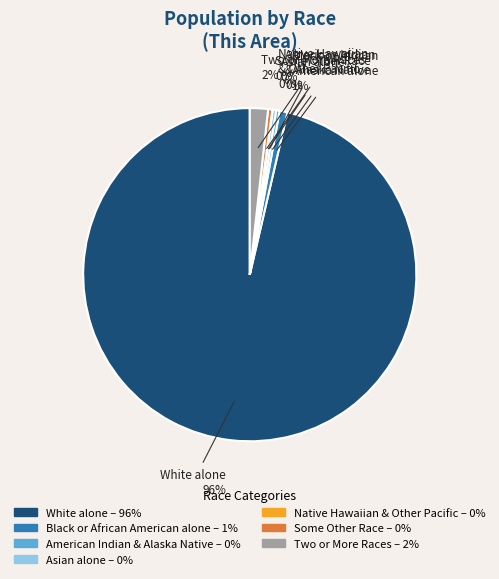

Which category has the biggest portion of the pie?

White alone